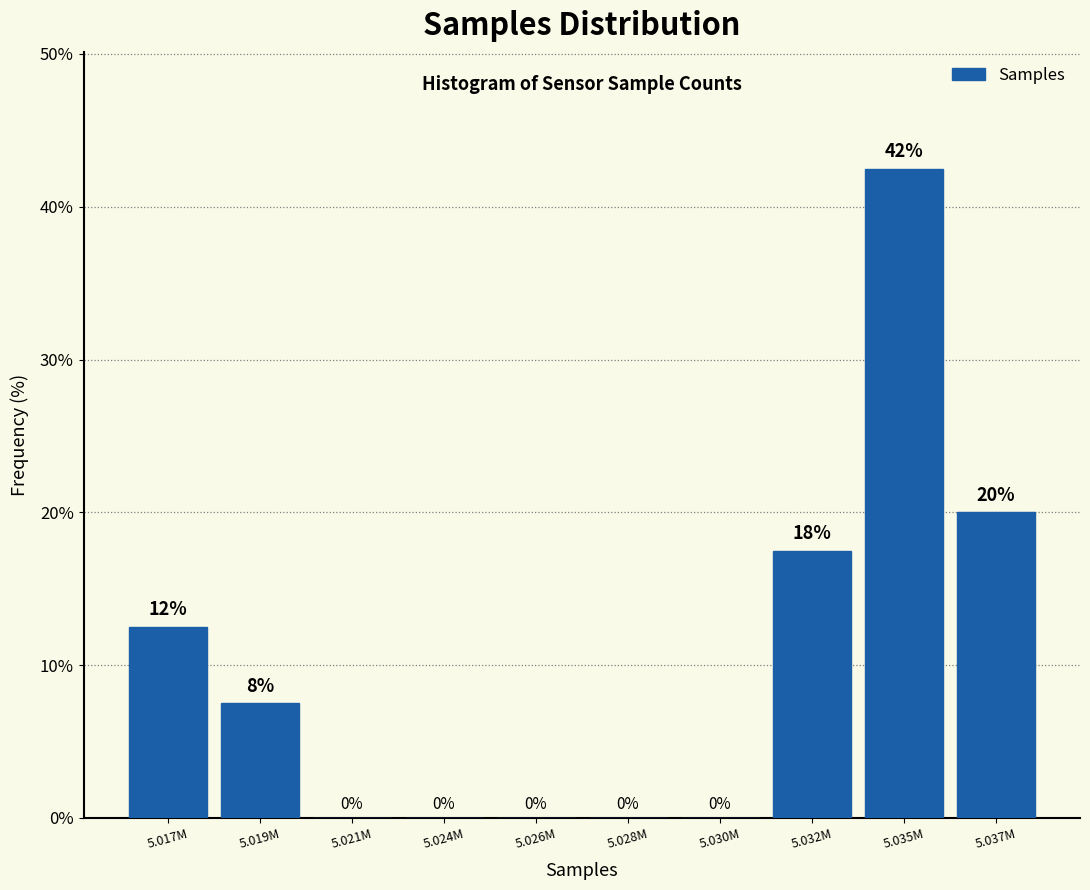

What is the sum of all values?

100.0